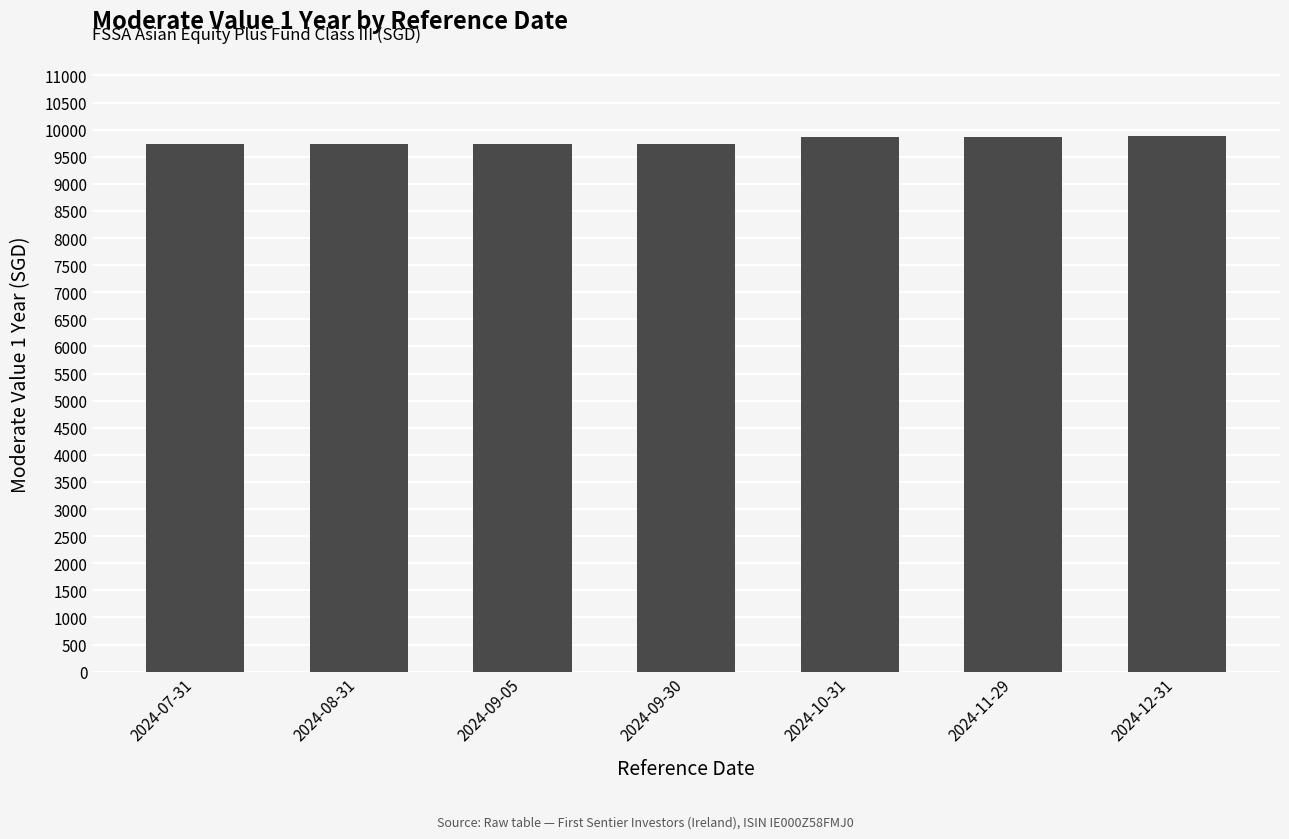

What is the maximum value shown in the chart?

9880